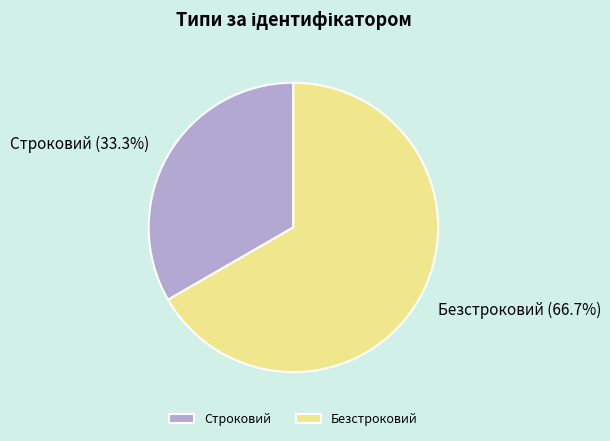

Does any single category account for the majority?

Yes